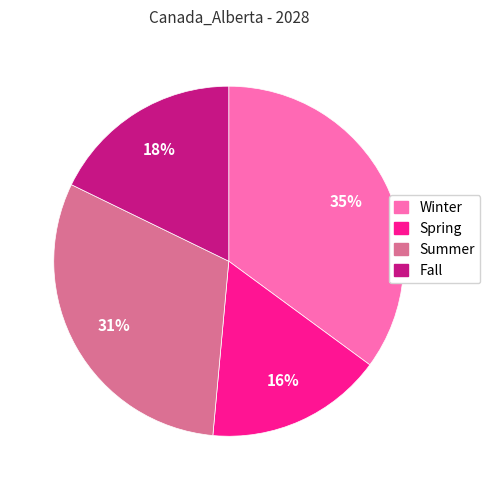

Is Spring the majority of the pie?

No